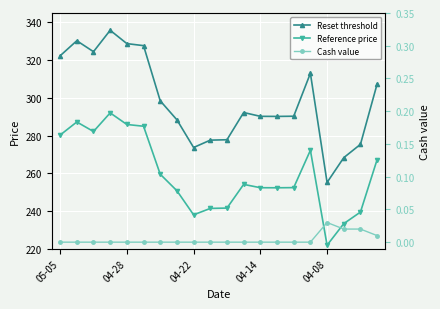

Does the chart display data point markers on the line(s)?

Yes